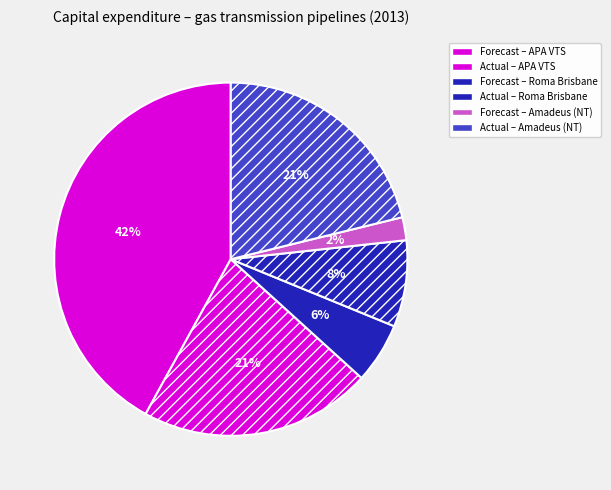

Count the number of slices in the pie.

6